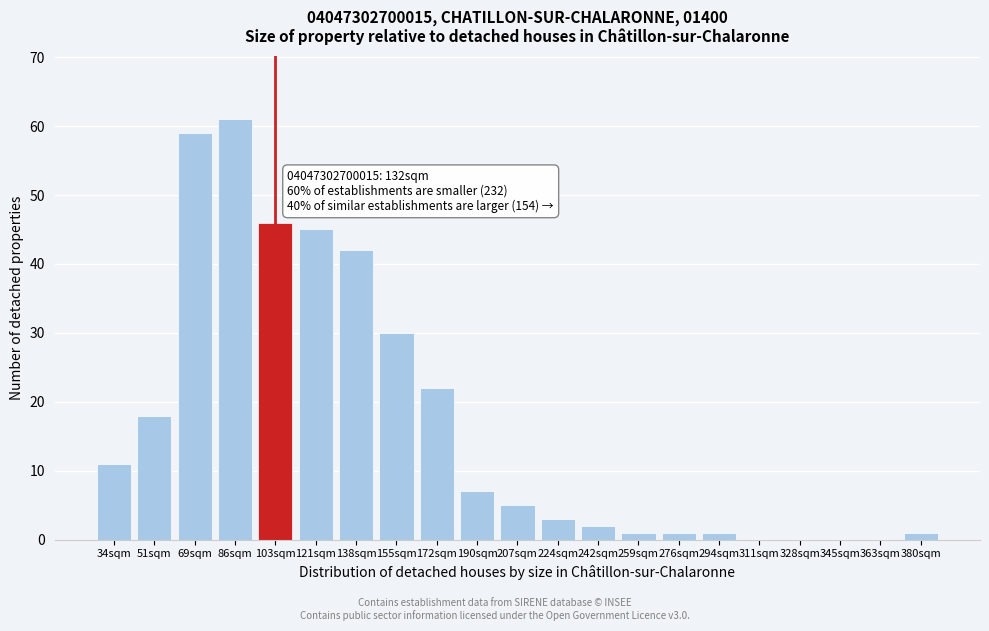

Reading left to right, transcribe all the data shown in this chart.

34sqm=11	51sqm=18	69sqm=59	86sqm=61	103sqm=46	121sqm=45	138sqm=42	155sqm=30	172sqm=22	190sqm=7	207sqm=5	224sqm=3	242sqm=2	259sqm=1	276sqm=1	294sqm=1	311sqm=0	328sqm=0	345sqm=0	363sqm=0	380sqm=1